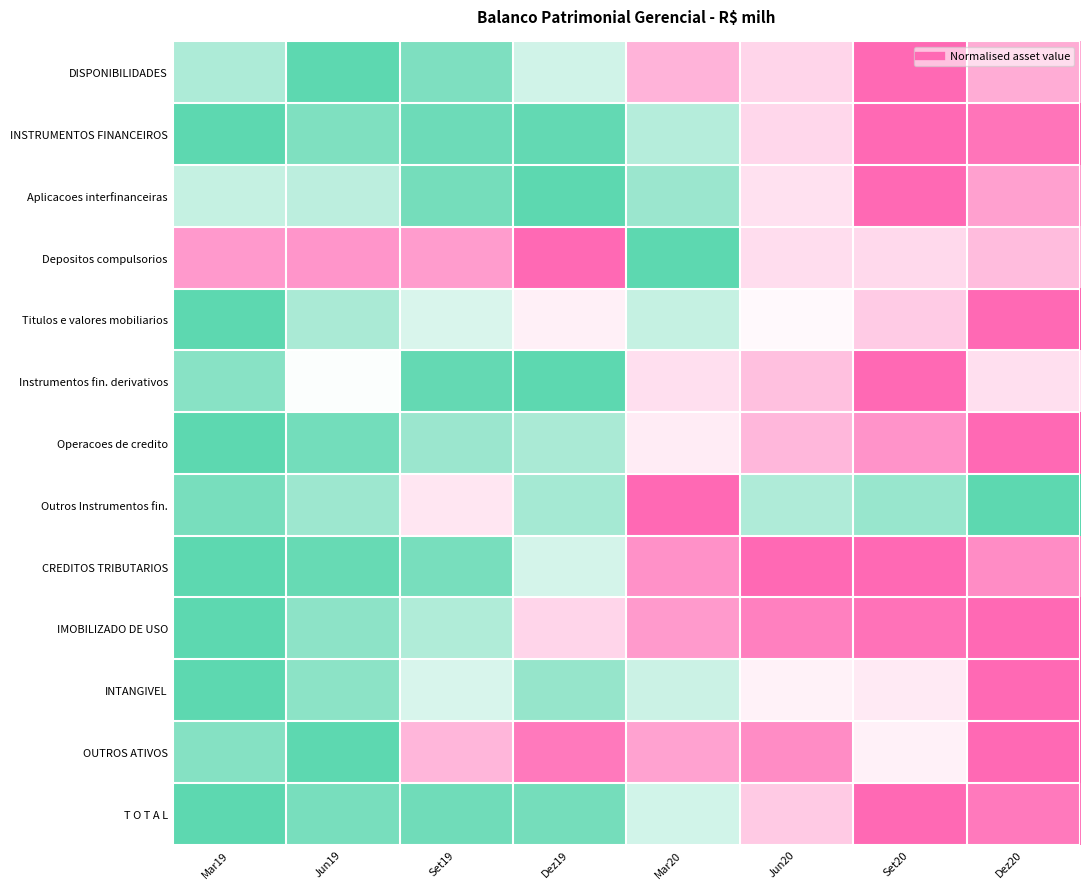

What is the spread (max minus min) of values at Dez19?

1.0